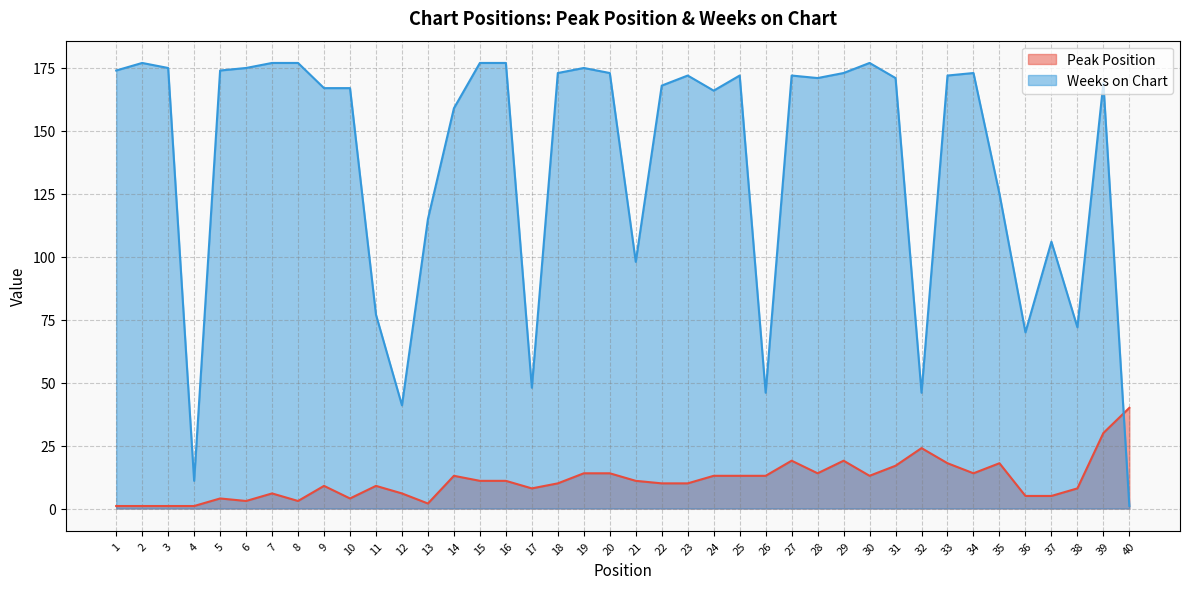

Reading right to left, transcribe all the data shown in this chart.

Peak Position: 40=40	39=30	38=8	37=5	36=5	35=18	34=14	33=18	32=24	31=17	30=13	29=19	28=14	27=19	26=13	25=13	24=13	23=10	22=10	21=11	20=14	19=14	18=10	17=8	16=11	15=11	14=13	13=2	12=6	11=9	10=4	9=9	8=3	7=6	6=3	5=4	4=1	3=1	2=1	1=1
Weeks on Chart: 40=1	39=169	38=72	37=106	36=70	35=125	34=173	33=172	32=46	31=171	30=177	29=173	28=171	27=172	26=46	25=172	24=166	23=172	22=168	21=98	20=173	19=175	18=173	17=48	16=177	15=177	14=159	13=115	12=41	11=77	10=167	9=167	8=177	7=177	6=175	5=174	4=11	3=175	2=177	1=174